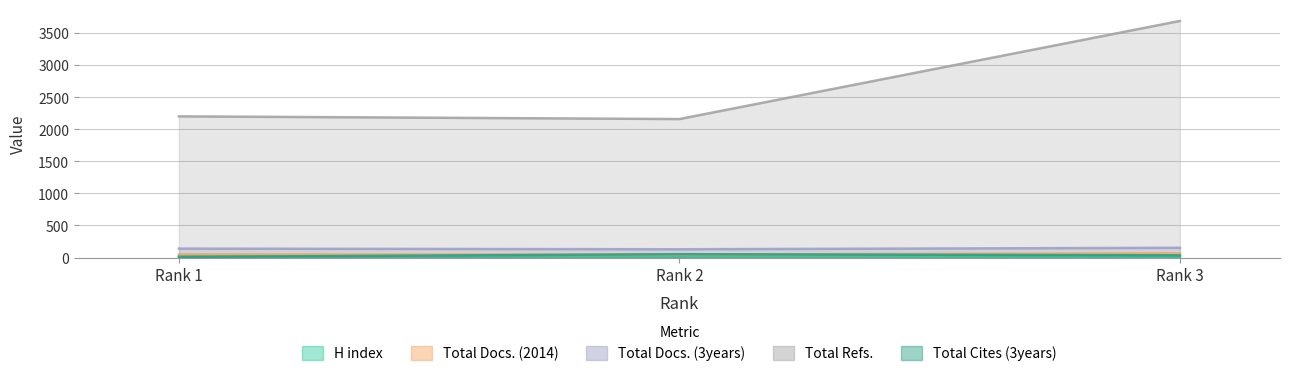

Is it true that H index equals 27 at Rank 3?

False